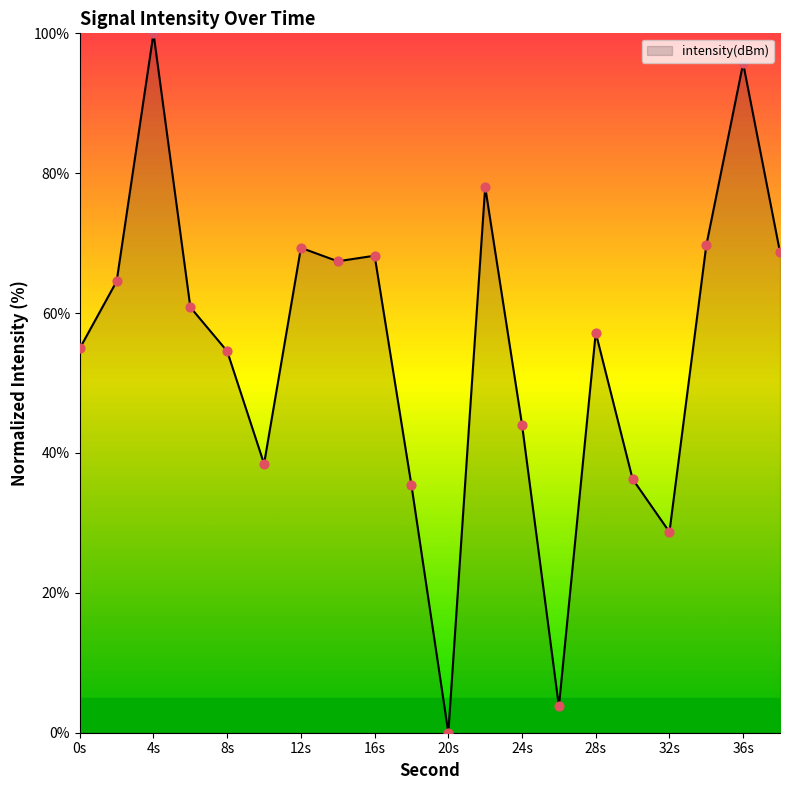

What is the greatest value displayed?

100.0